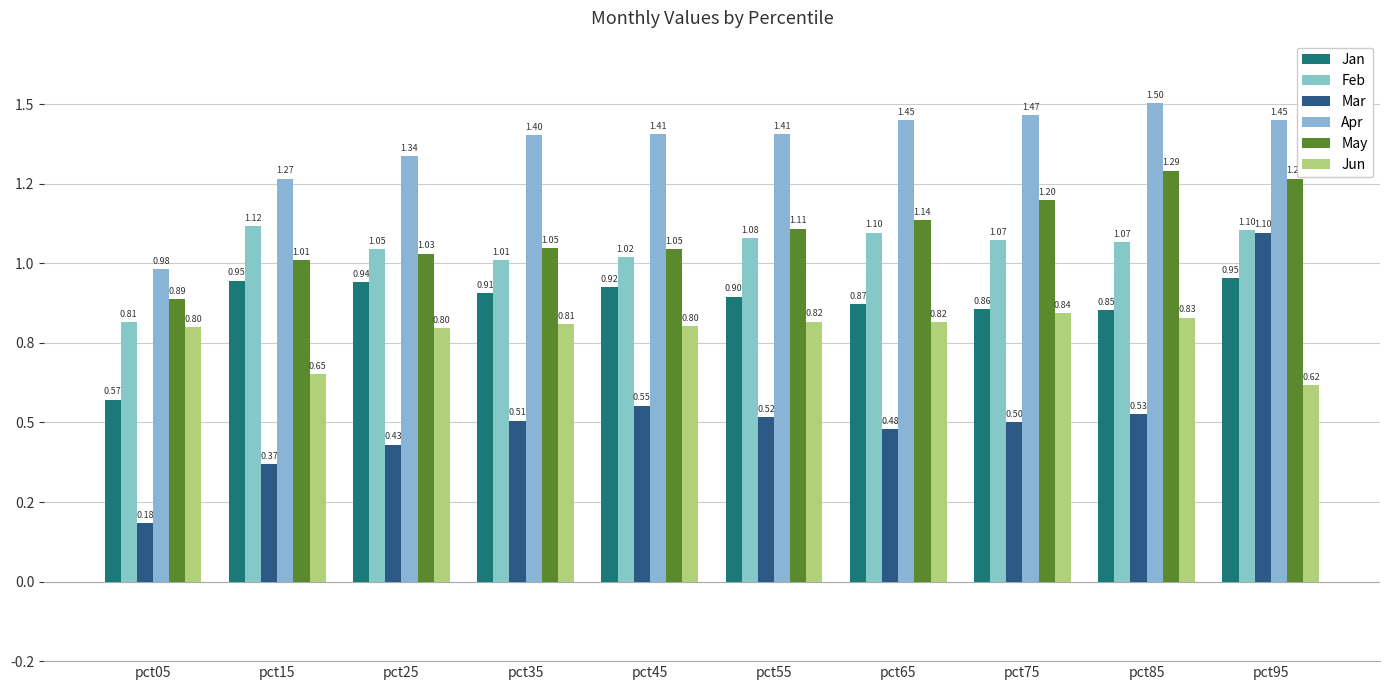

What is the sum of all Mar values?

5.2